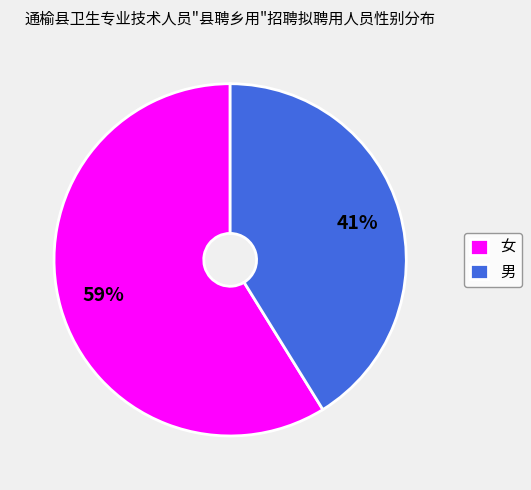

To the nearest percent, what is the average slice percentage?

50%